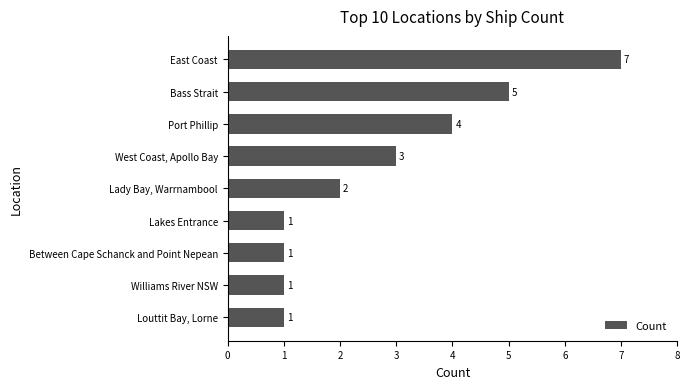

Reading bottom to top, what are all the values shown in this chart?

1	1	1	1	2	3	4	5	7